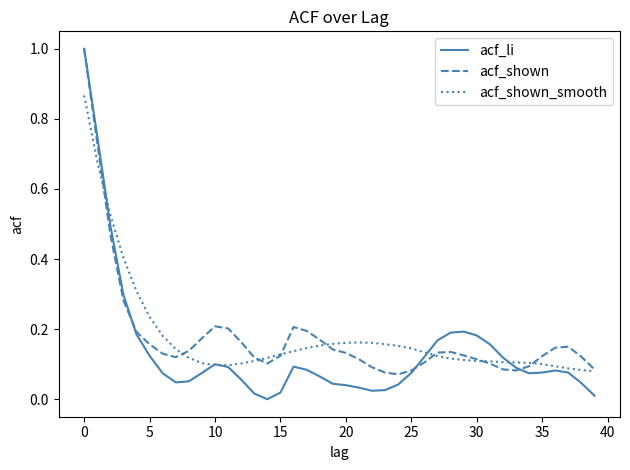

Which series has the largest range (max minus min)?

acf_li